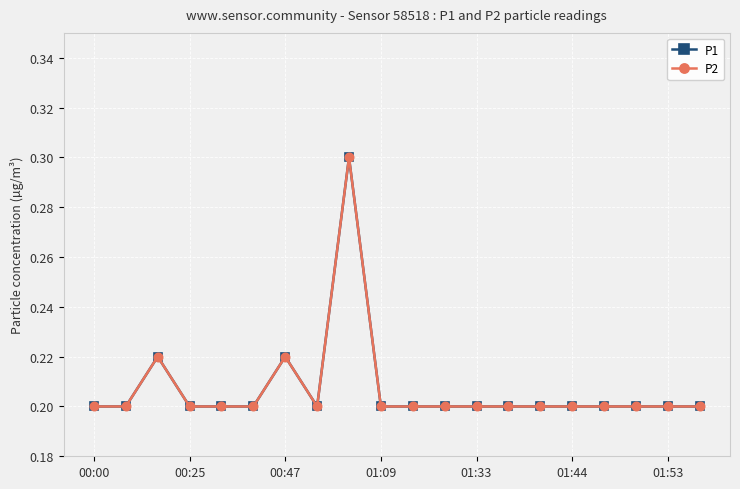

Where is the first local minimum for P1?

7